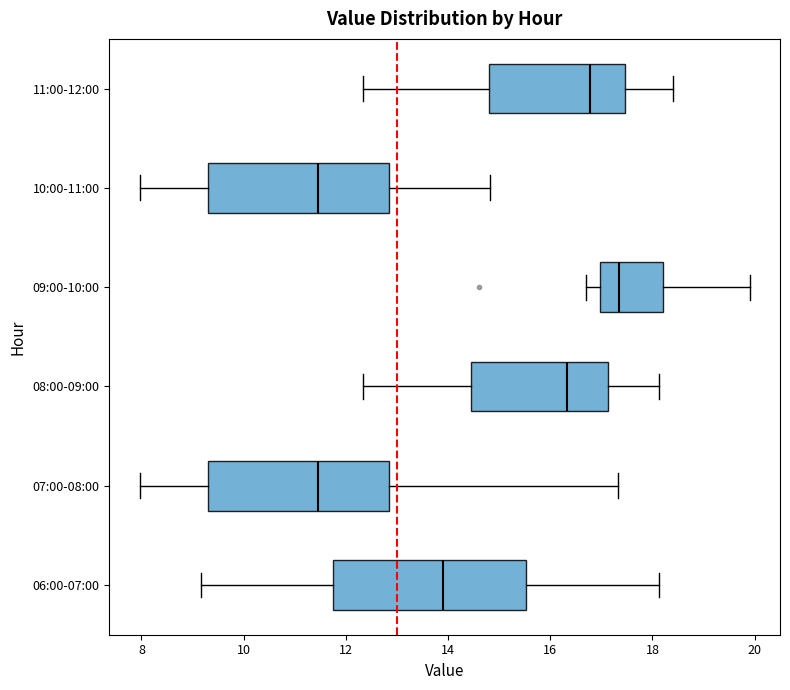

Which box is the widest, from its left edge to its right edge?

06:00-07:00